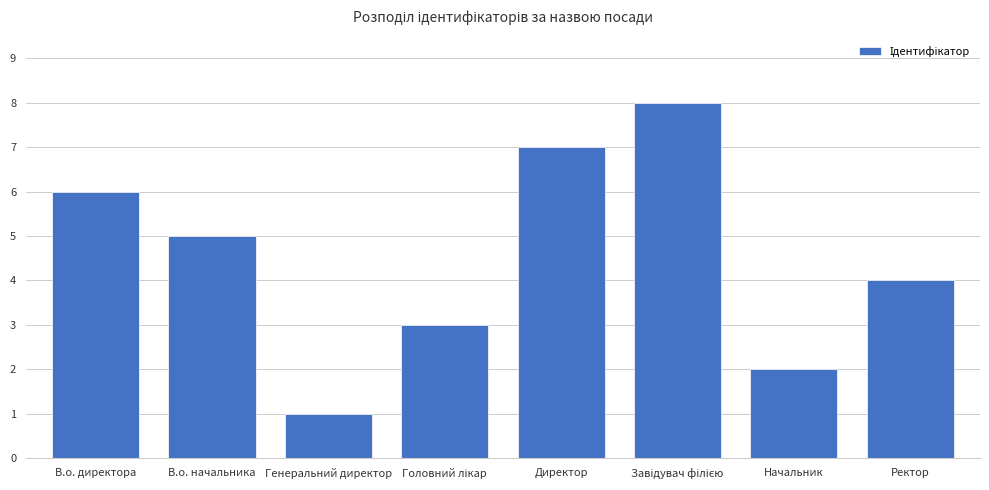

Which label corresponds to the smallest value in the chart?

Генеральний директор